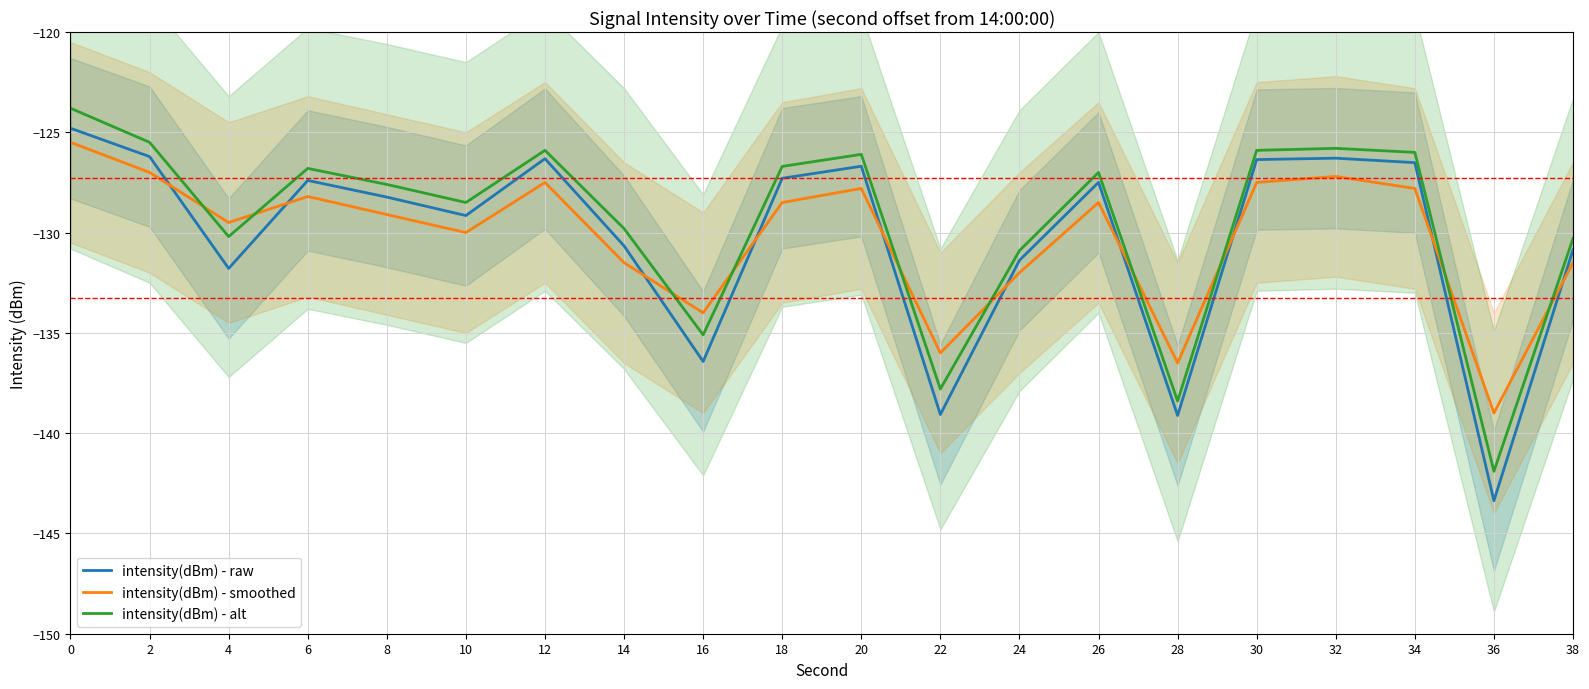

The intensity(dBm) - alt series shows -185.7 at 4. True or false?

False